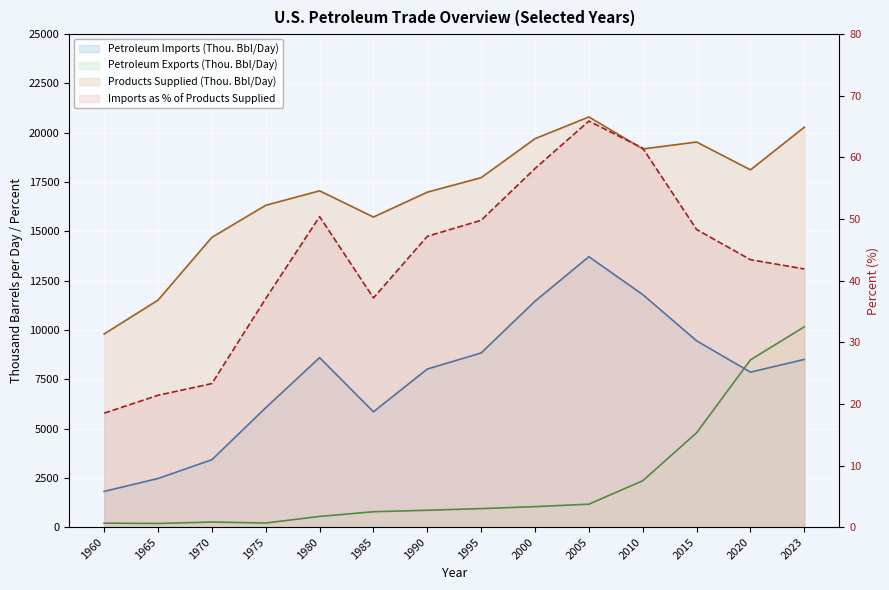

What is the difference between the maximum and minimum values in the Products Supplied (Thou. Bbl/Day) series?

11005.1